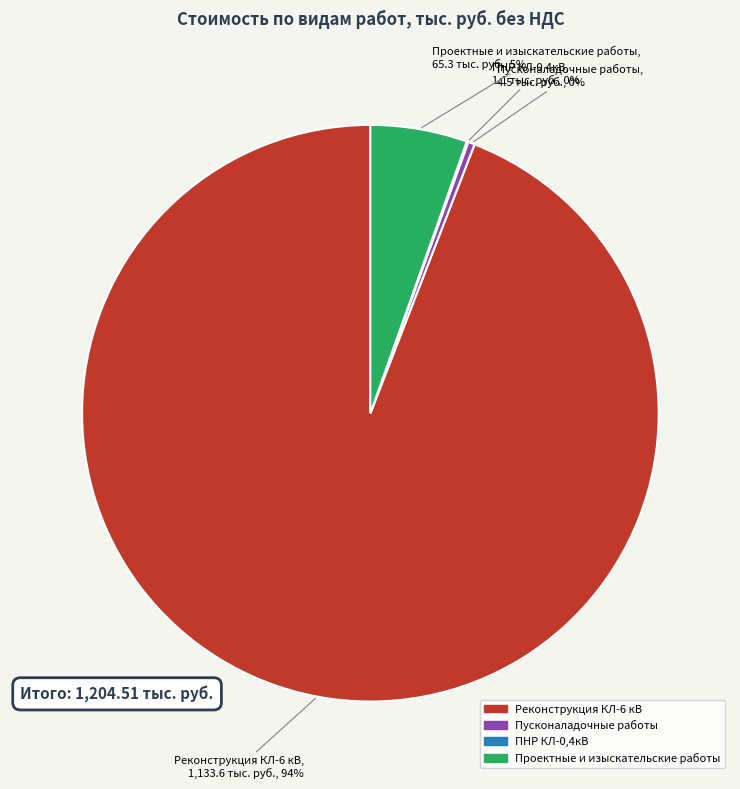

To the nearest percent, what is the combined percentage of Реконструкция КЛ-6 кВ and Проектные и изыскательские работы?

100%